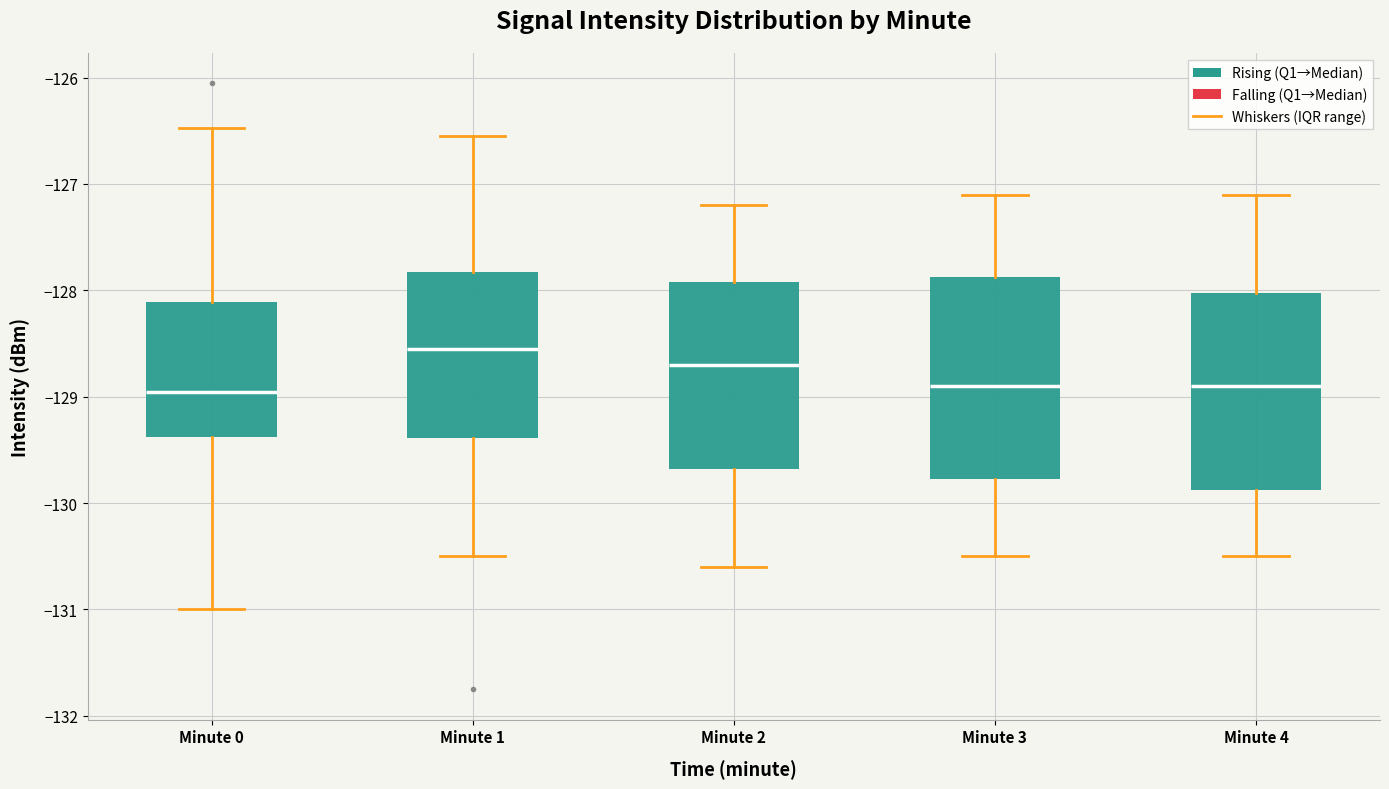

Reading left to right, transcribe this box plot: for each box, give where its median line is, the range the box spans, and where its two whiskers end, as read against the y-axis. The values are not printed on the chart, so give them approximately, as read against the axis.

Minute 0: median -129.0, box -129.4 to -128.1, whiskers -131.0 to -126.5
Minute 1: median -128.6, box -129.4 to -127.8, whiskers -130.5 to -126.5
Minute 2: median -128.7, box -129.7 to -127.9, whiskers -130.6 to -127.2
Minute 3: median -128.9, box -129.8 to -127.9, whiskers -130.5 to -127.1
Minute 4: median -128.9, box -129.9 to -128.0, whiskers -130.5 to -127.1